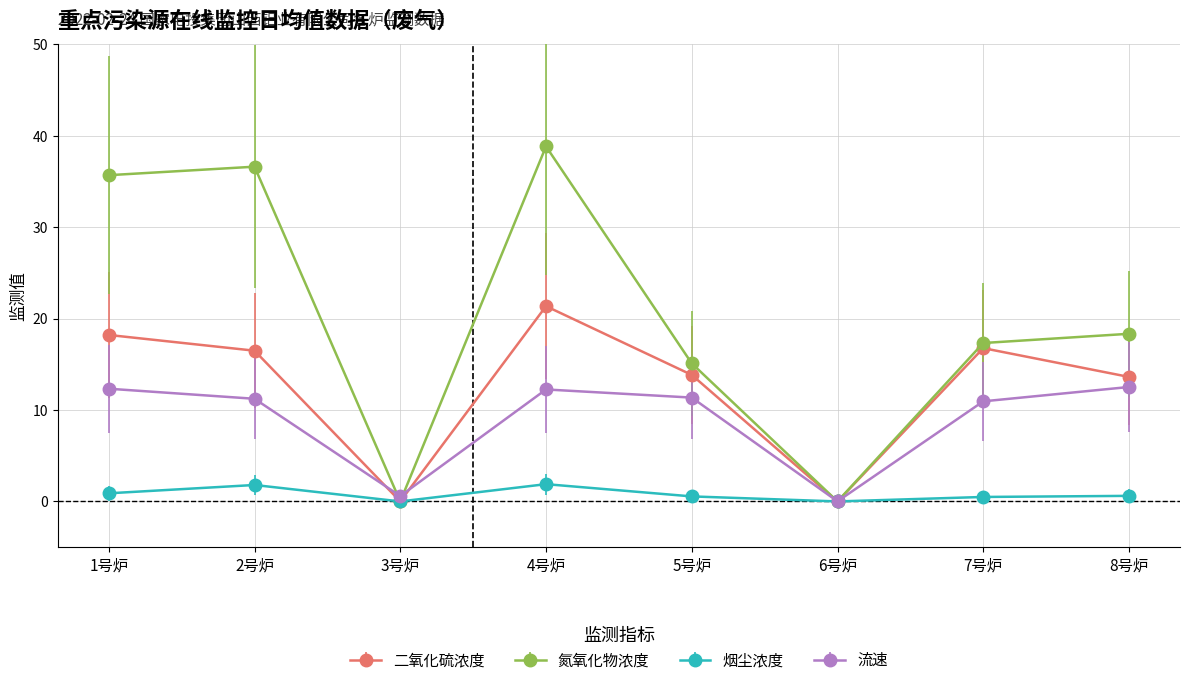

In 流速, how many points are lower than both neighbors (excluding endpoints)?

2